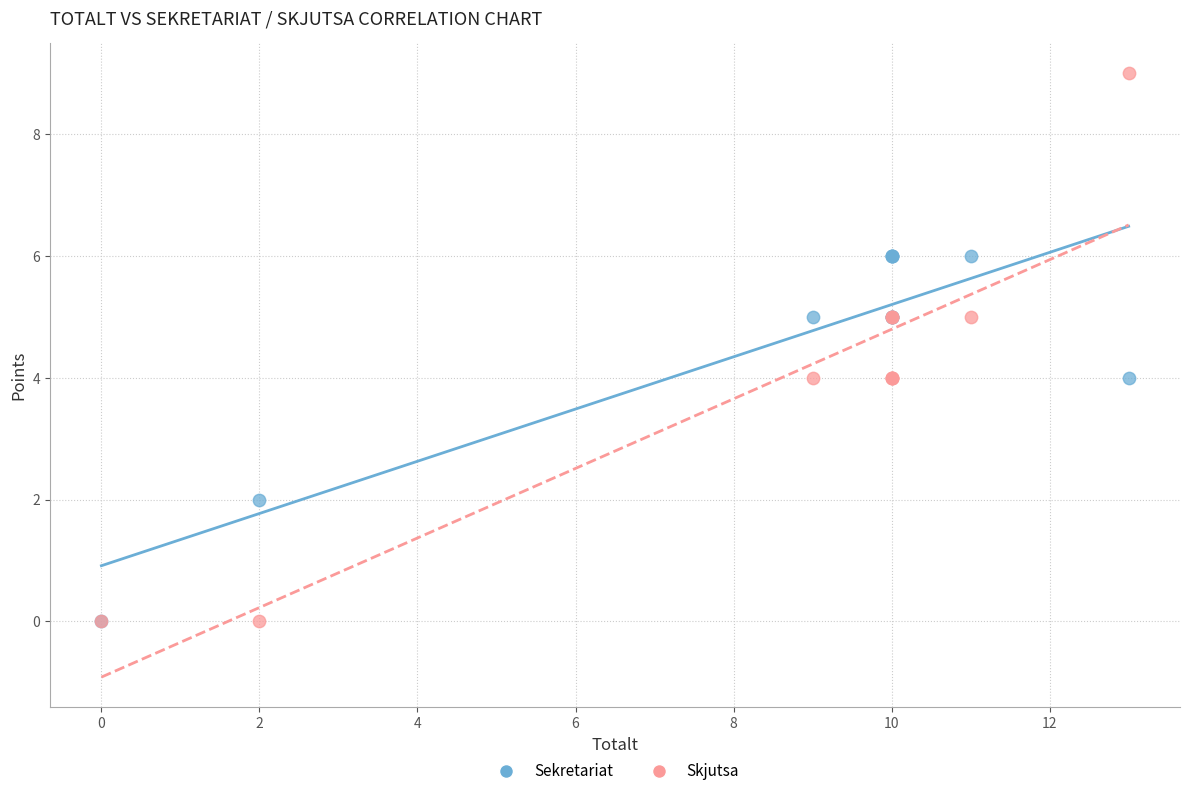

What are all the series names shown in the legend?

Sekretariat, Skjutsa